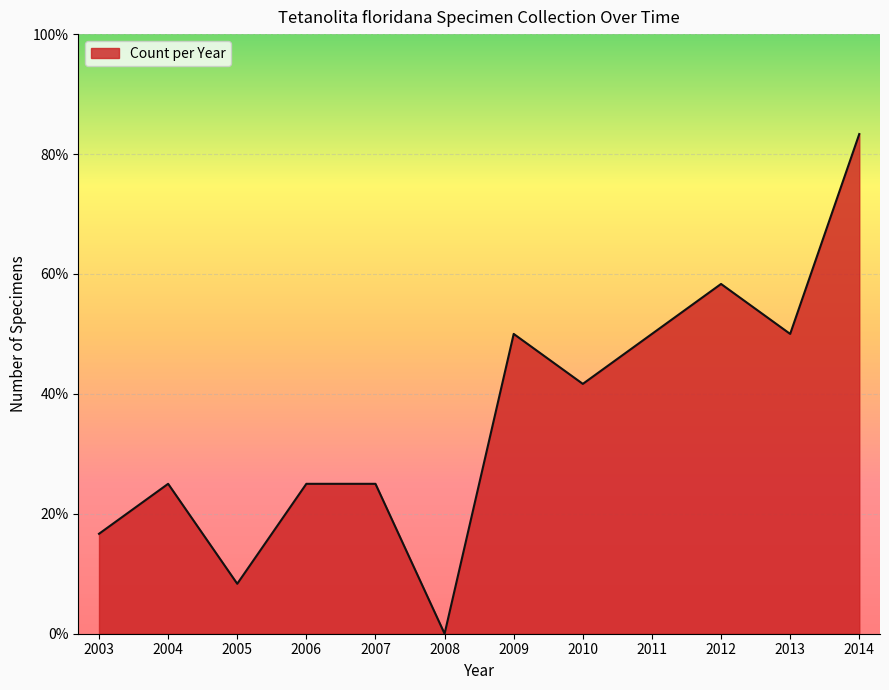

What is the change in value from 2003 to 2005?

-1